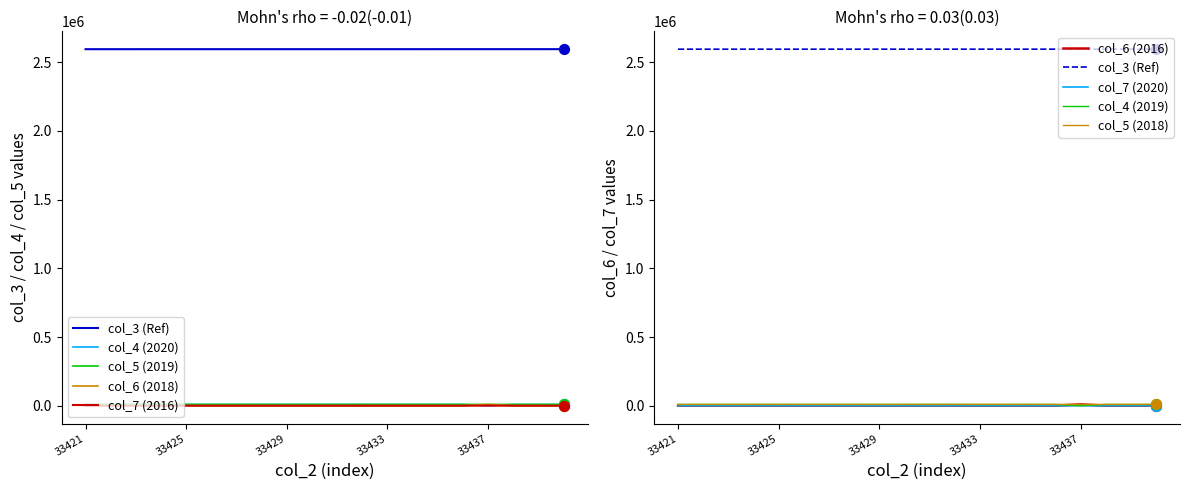

Which series reaches the maximum Y coordinate?

col_3